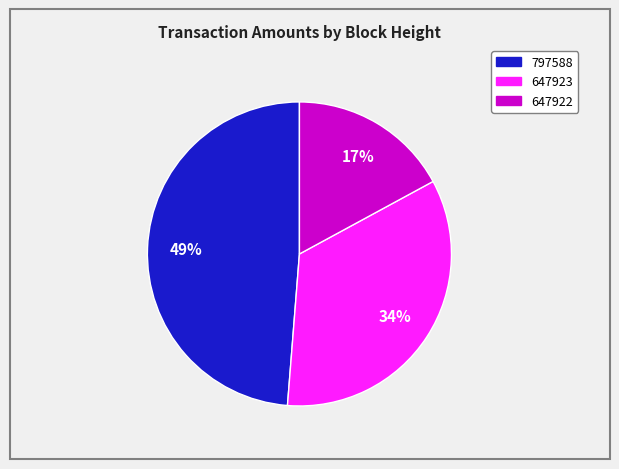

How many segments does this pie chart have?

3